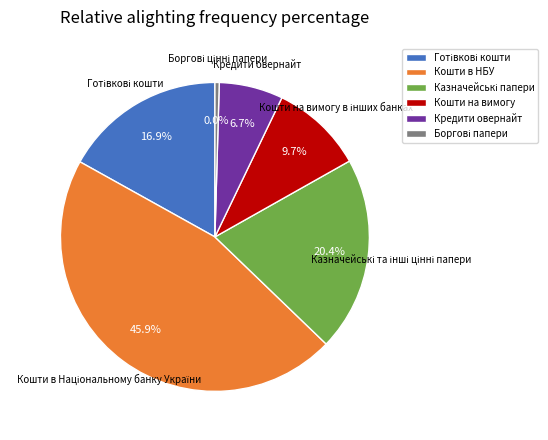

Is the sum of Кошти на вимогу в інших банках and Казначейські та інші цінні папери greater than half?

No